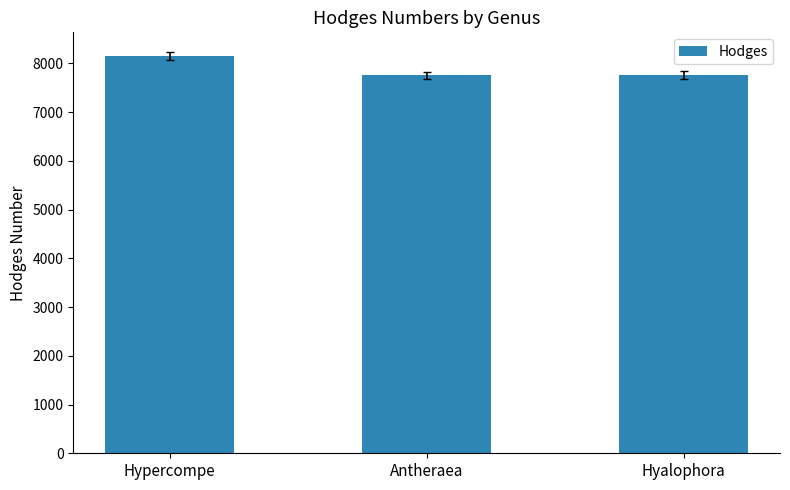

What is the sum of all values?

23670